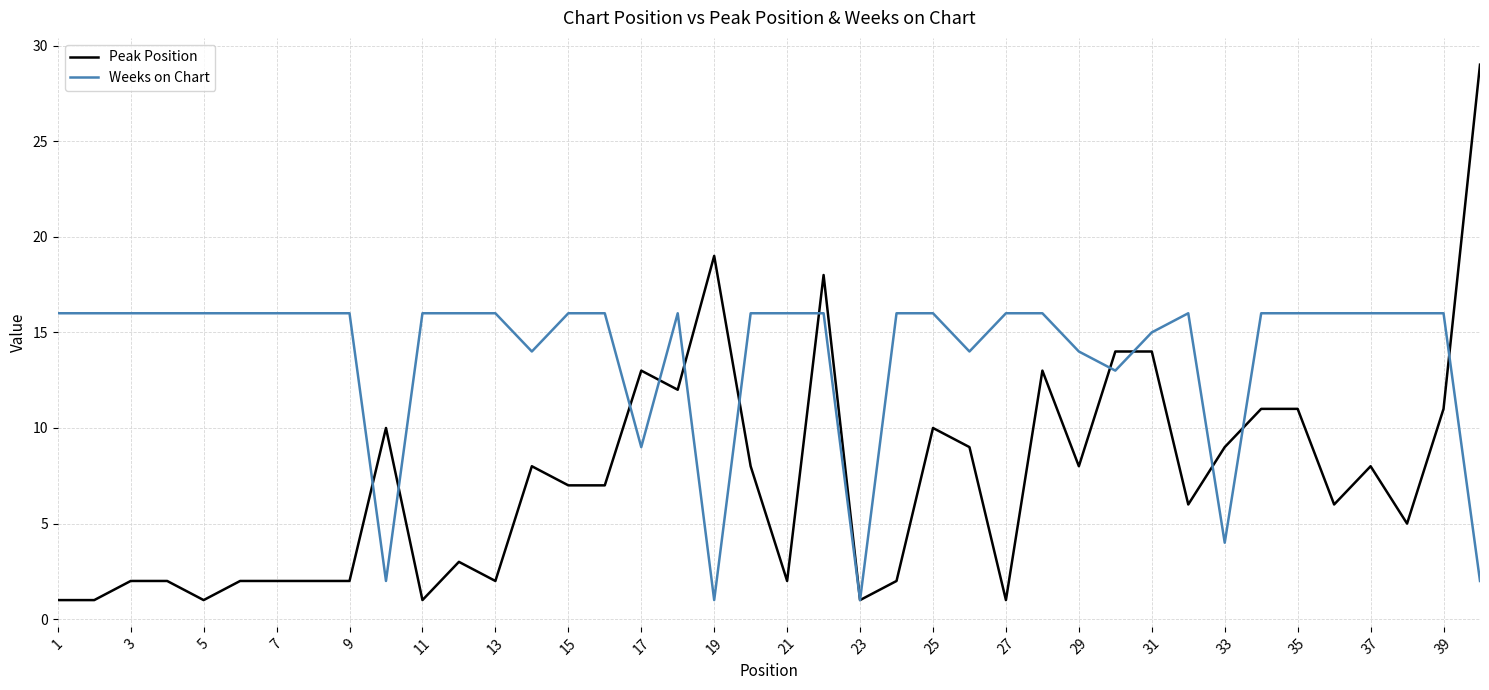

Which series has the largest range (max minus min)?

Peak Position